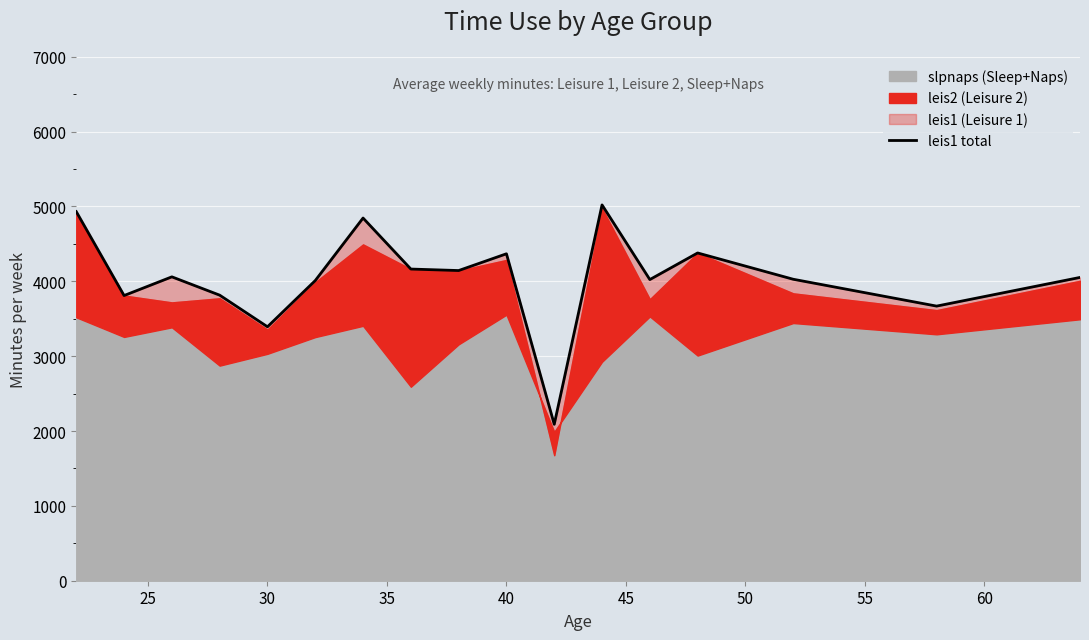

What is the maximum value shown in the chart?

5021.0